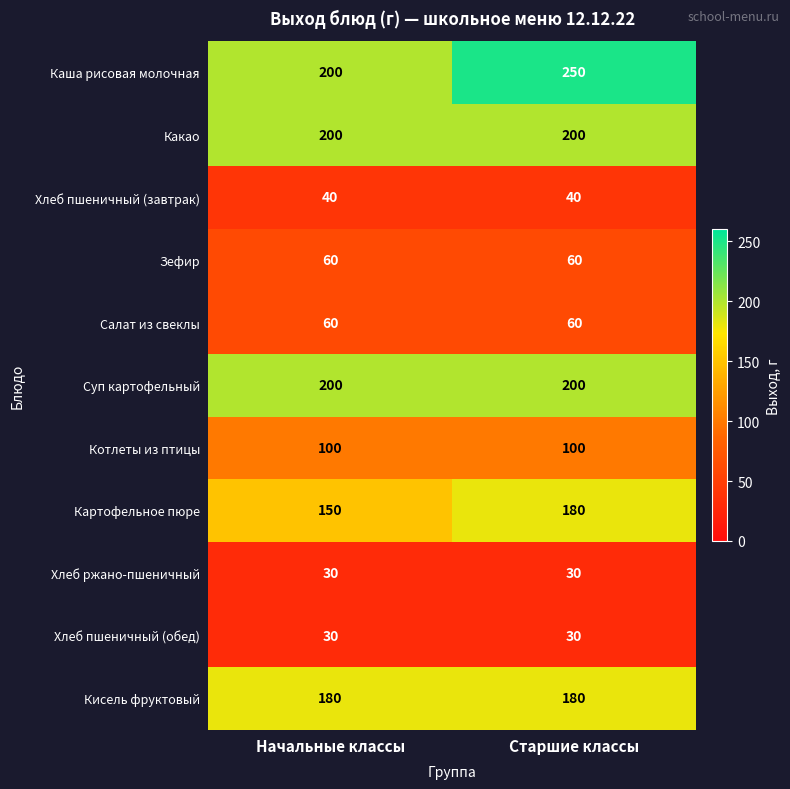

What is the minimum value shown in the chart?

30